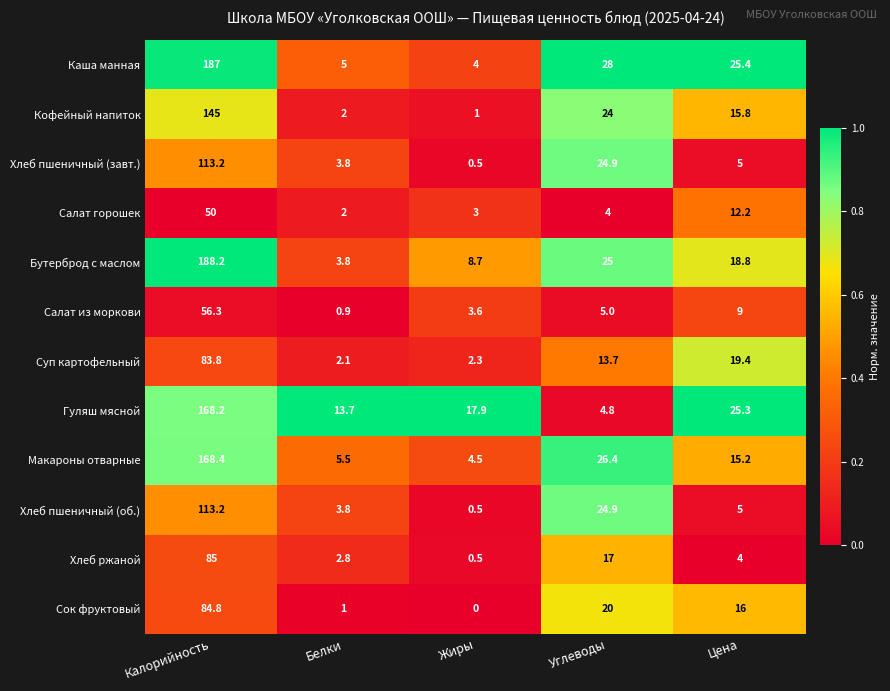

What is the spread (max minus min) of values at Белки?

12.8